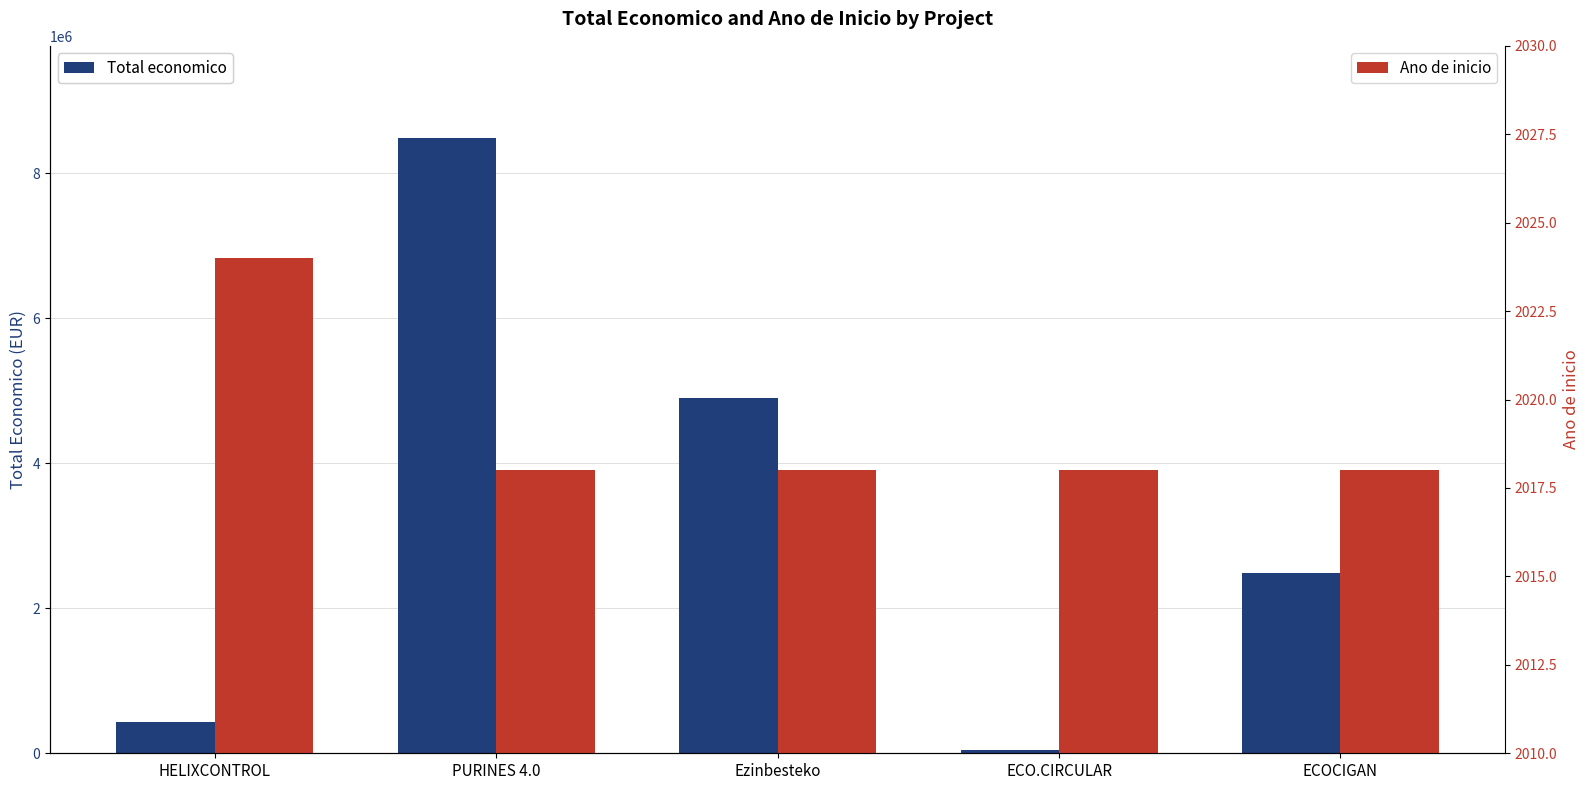

Where does the Total economico series first go above 2483714?

PURINES 4.0